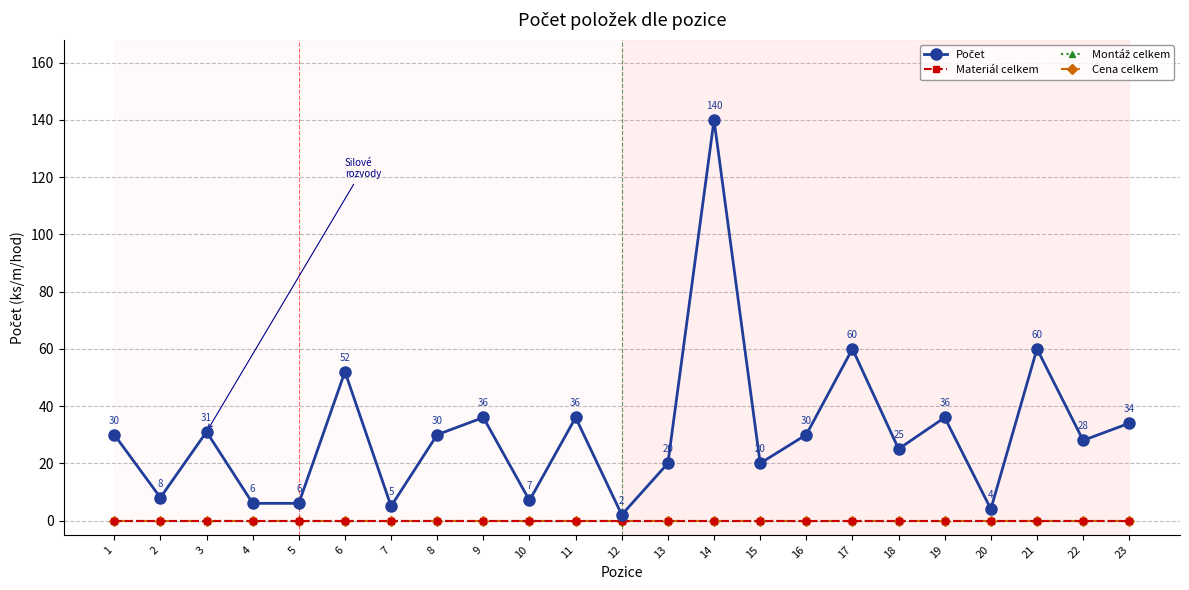

Does the chart have visible grid lines?

Yes